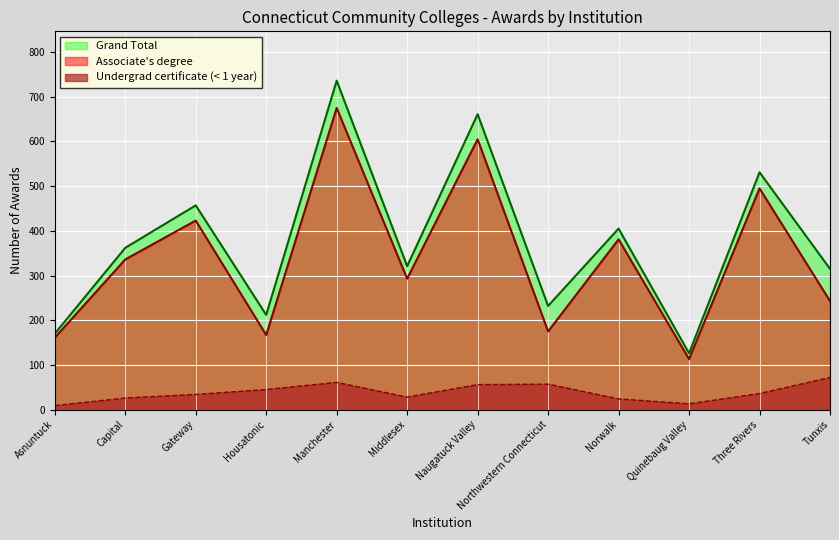

True or false: Associate's degree and Grand Total cross at least once.

False